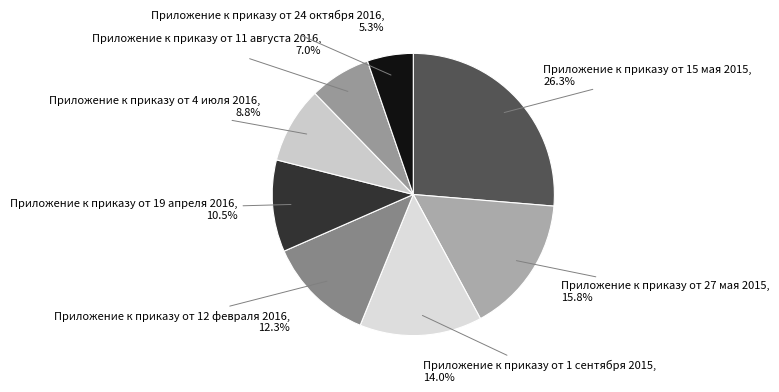

To the nearest percent, what is the average slice percentage?

12%